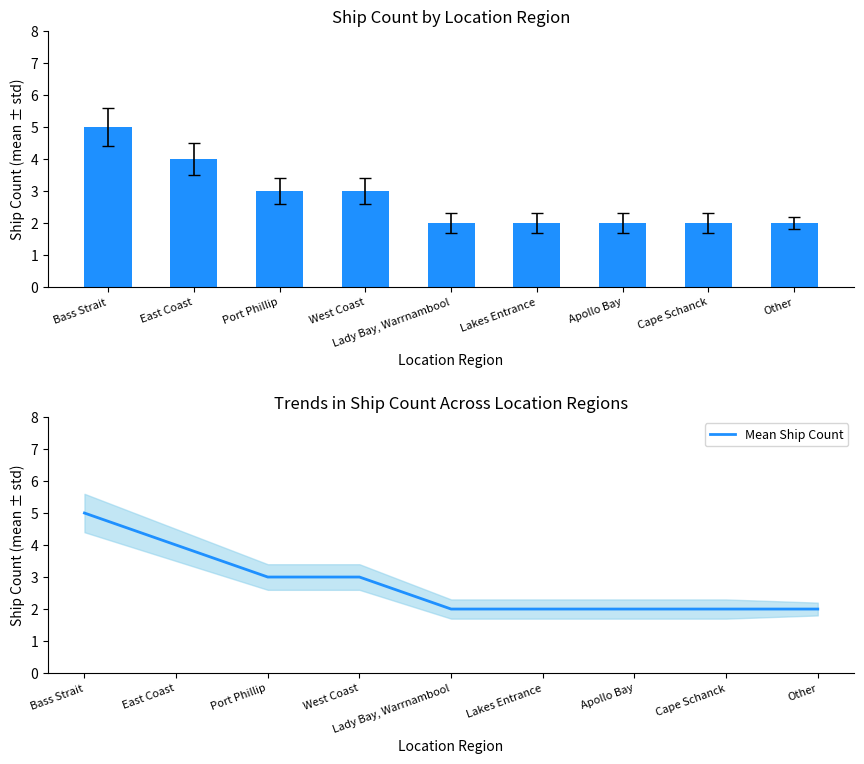

How many groups of bars are there?

9